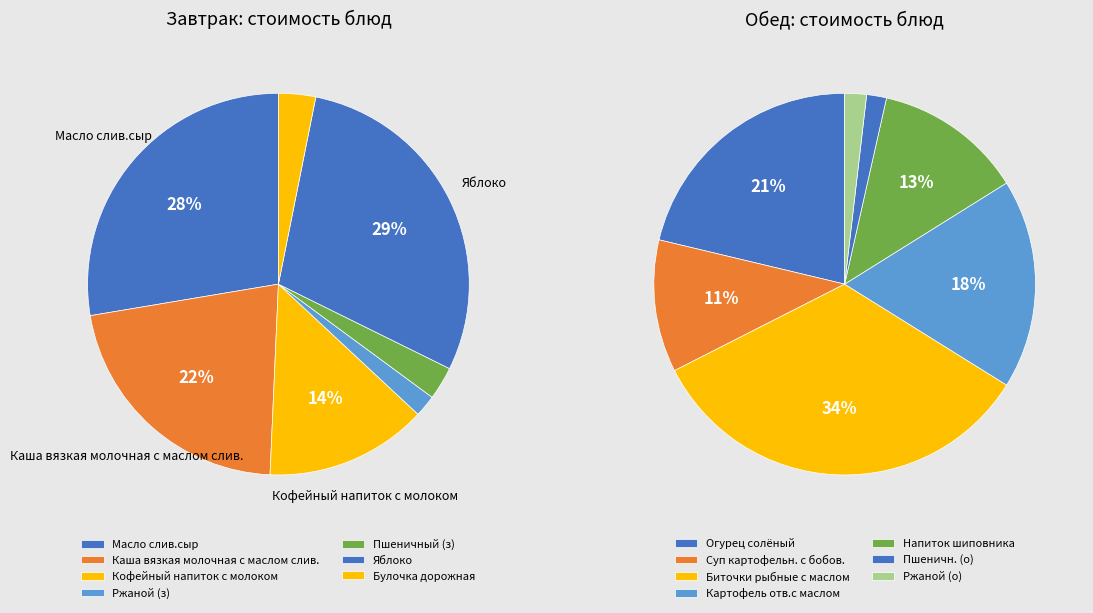

The 2 slice represents 7% of the pie. True or false?

False